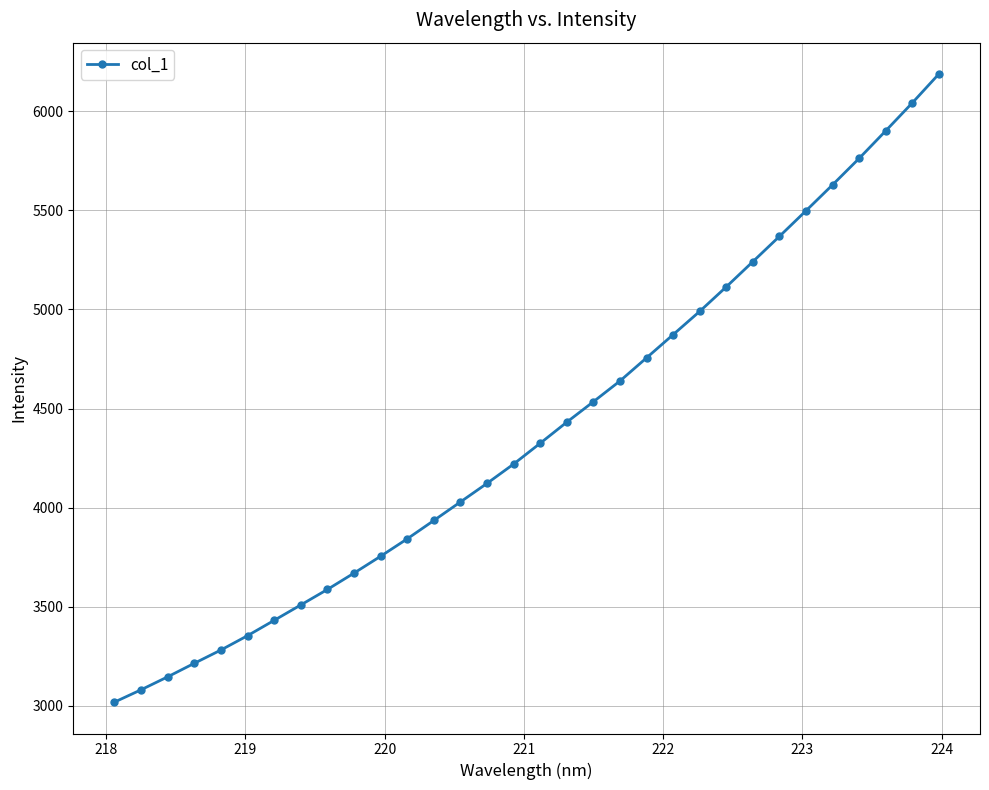

What is the difference between the maximum and minimum values?

3166.8